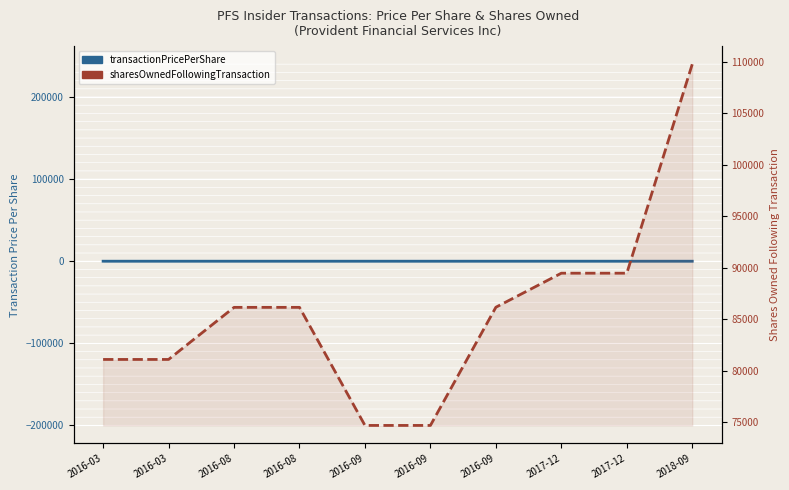

Read the sharesOwnedFollowingTransaction value at 2017-12.

89472.0